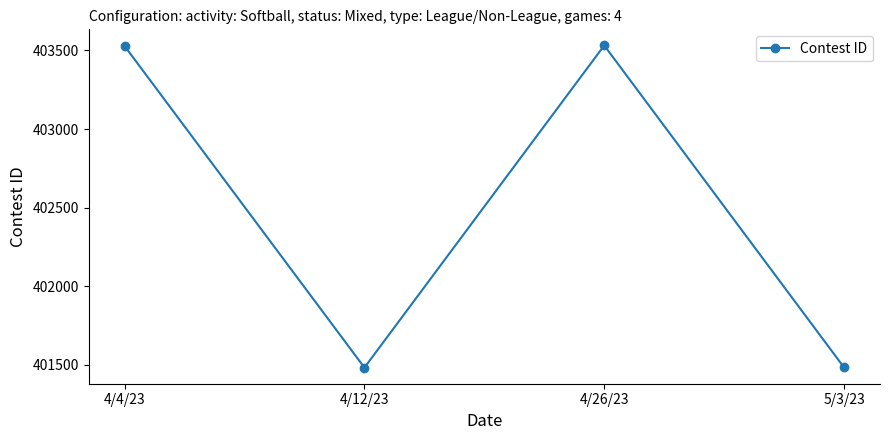

What is the greatest value displayed?

403532